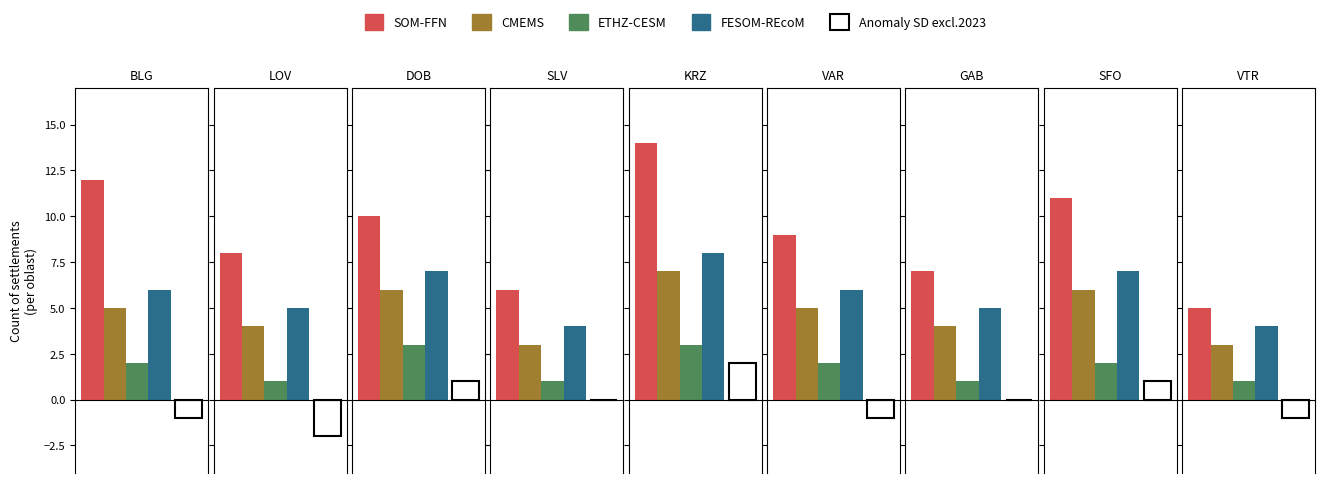

At how many categories does at least one series exceed 11?

2